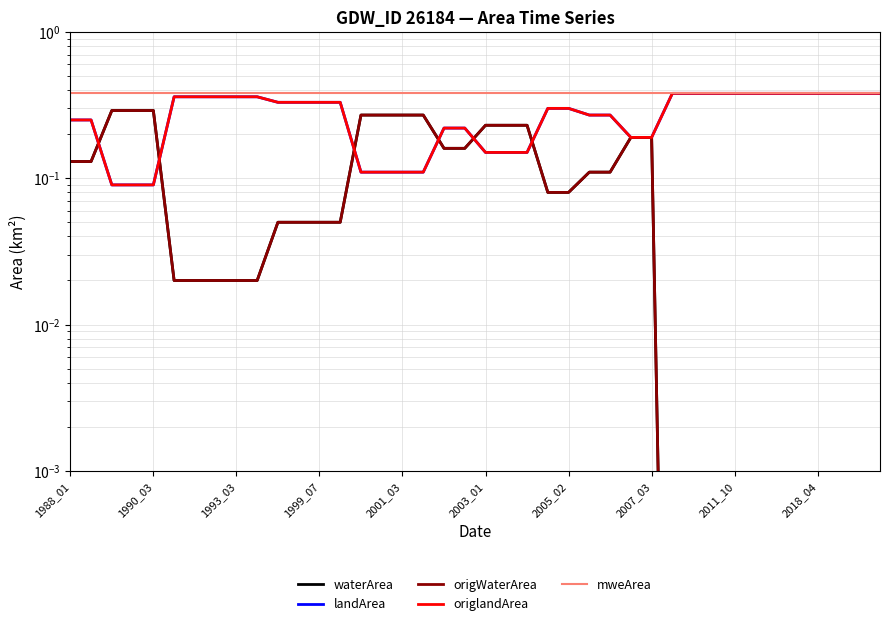

At how many categories does at least one series exceed 0?

40